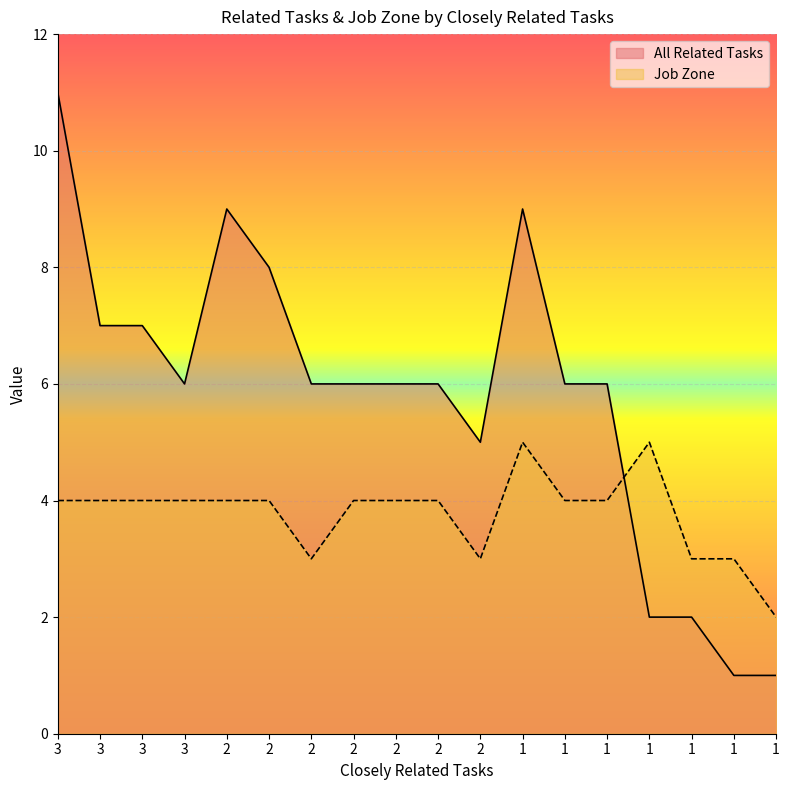

What is the spread (max minus min) of values at 2?

5